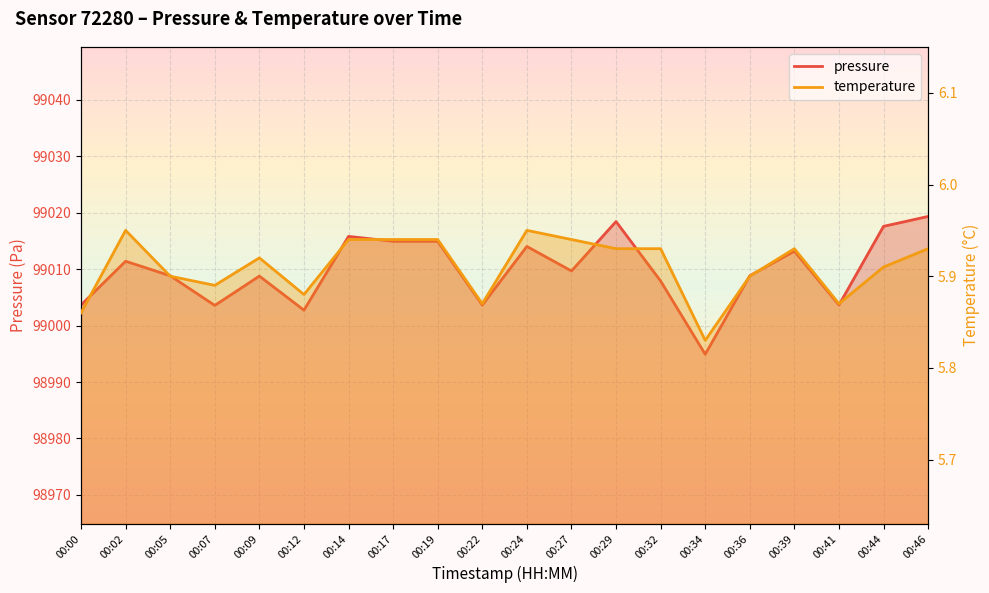

What are all the series names shown in the legend?

pressure, temperature